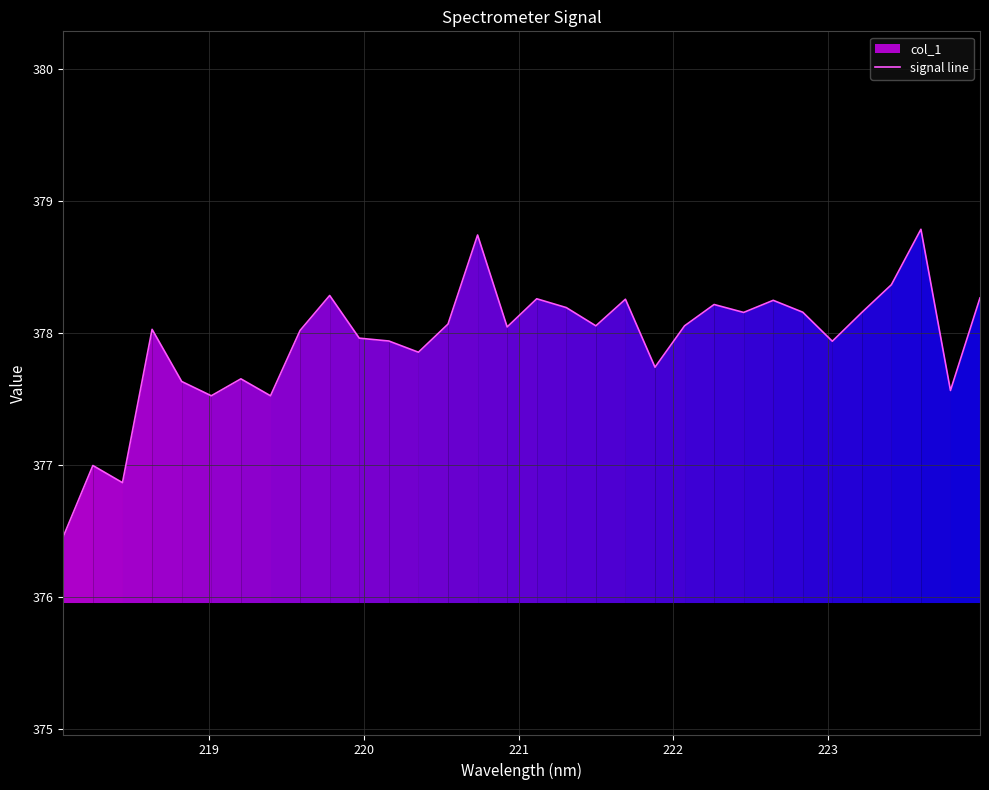

What is the highest value of the signal line series?

378.8